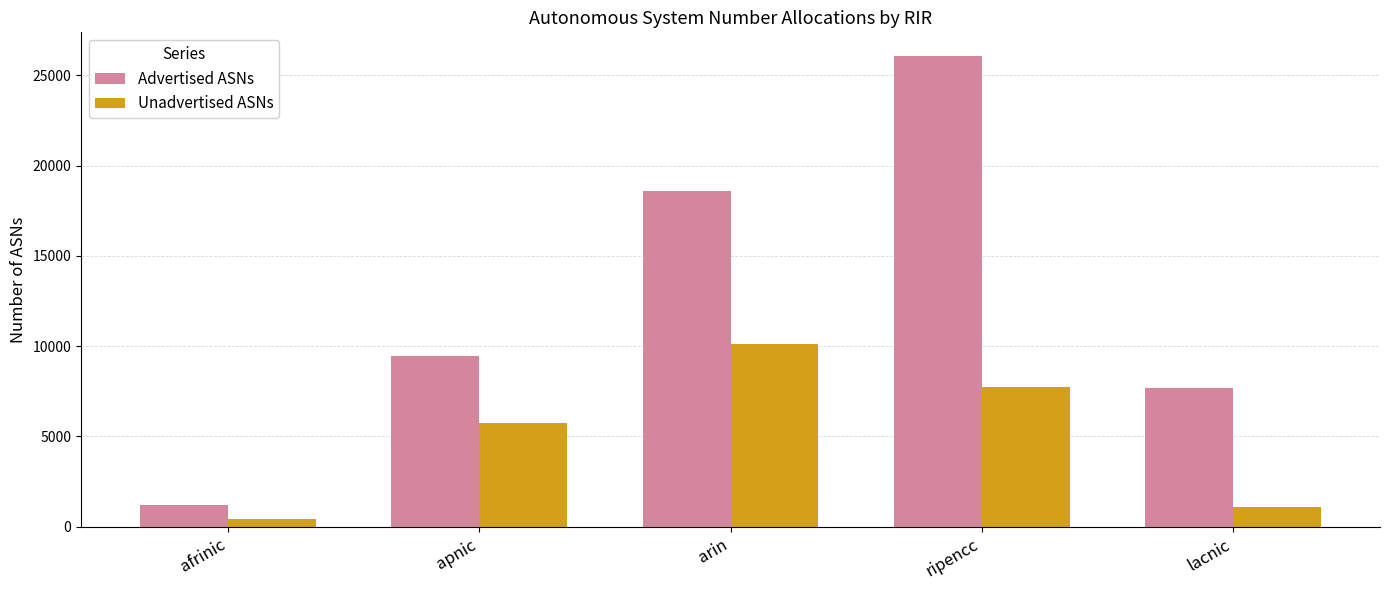

What is the sum of the Advertised ASNs values at afrinic and arin?

19803